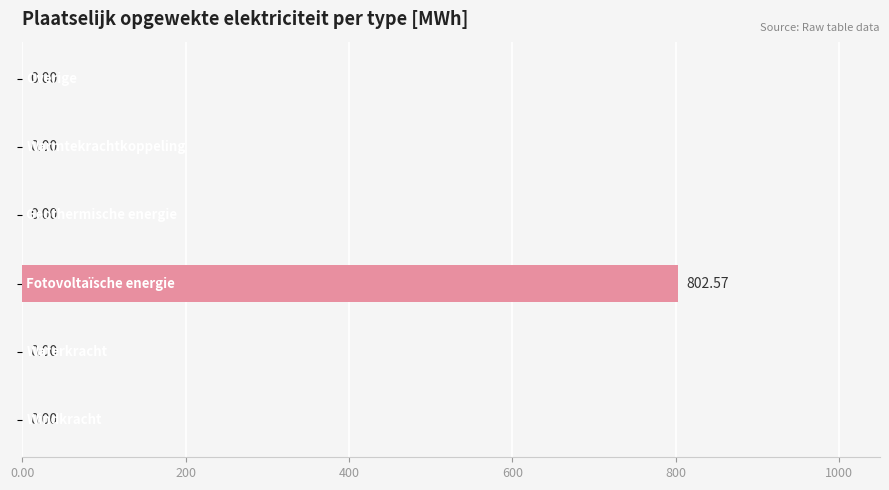

What is the sum of all values?

802.6